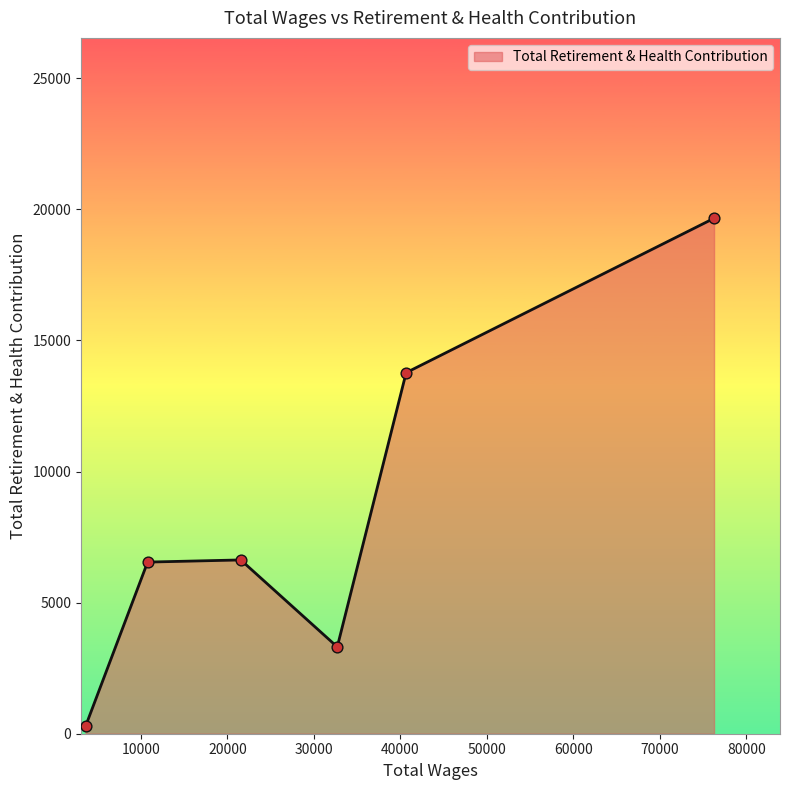

How many interior local peaks (higher than both neighbors) does the data have?

1